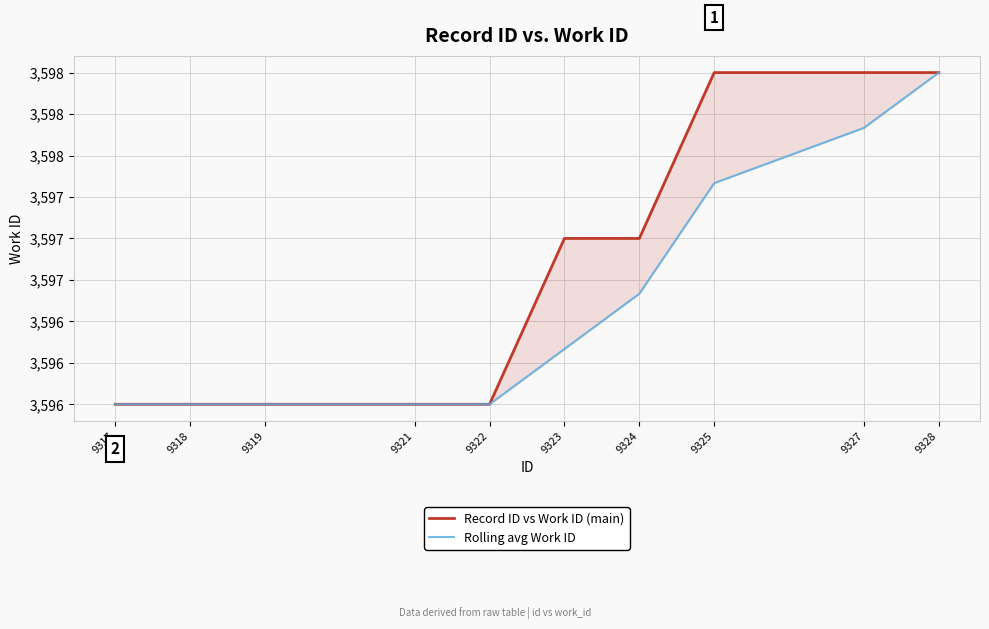

Where does the Record ID vs Work ID (main) series first go above 3597?

9325